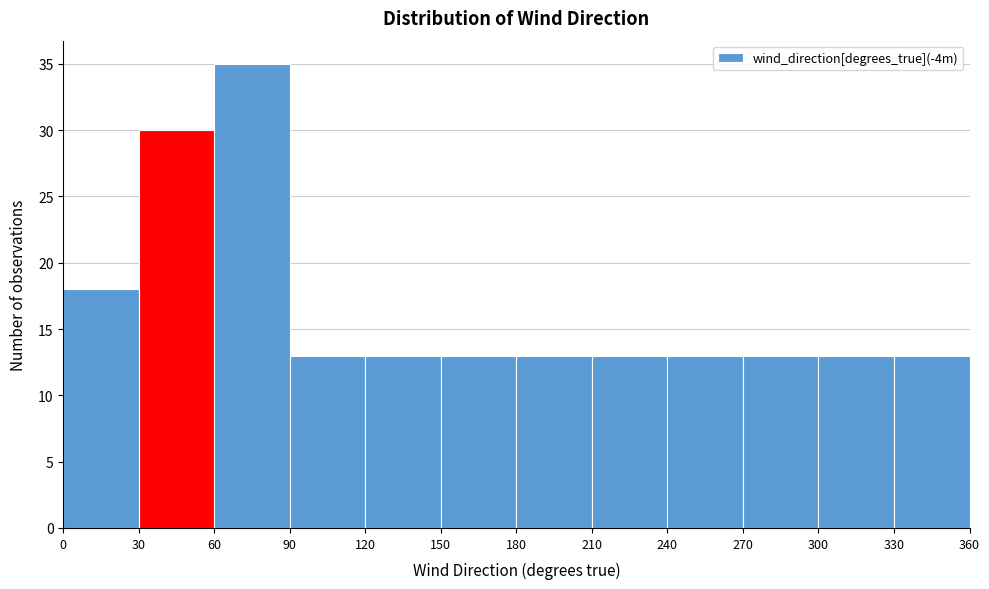

Reading left to right, transcribe this chart: for each bar, give the range it covers on the x-axis and its height. The values are not printed on the chart, so give them approximately, as read against the axis.

0 to 30: 18
30 to 60: 30
60 to 90: 35
90 to 120: 13
120 to 150: 13
150 to 180: 13
180 to 210: 13
210 to 240: 13
240 to 270: 13
270 to 300: 13
300 to 330: 13
330 to 360: 13